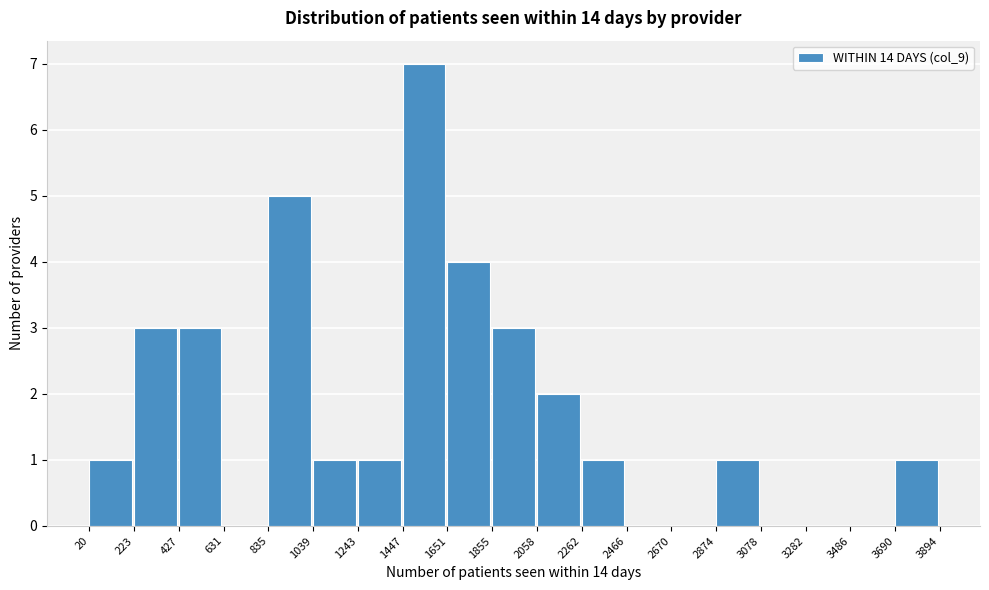

How tall is the bar that spans 2058 to 2262 on the x-axis? The values are not printed on the chart, so give them approximately, as read against the axis.

2